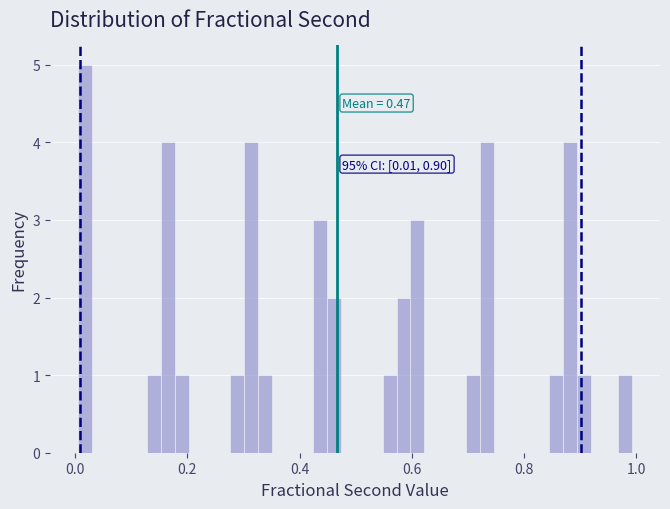

Read against the x-axis, roughly where is the centre of the tallest bar?

0.02